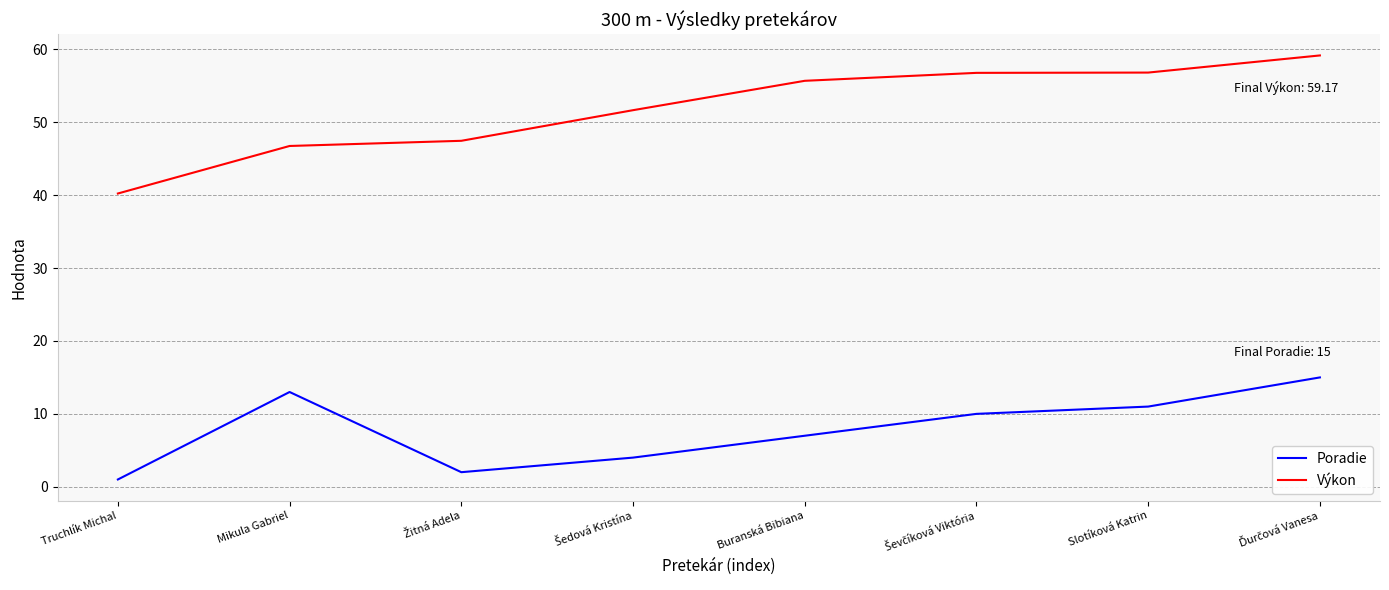

How many Poradie values are between 4 and 13?

5